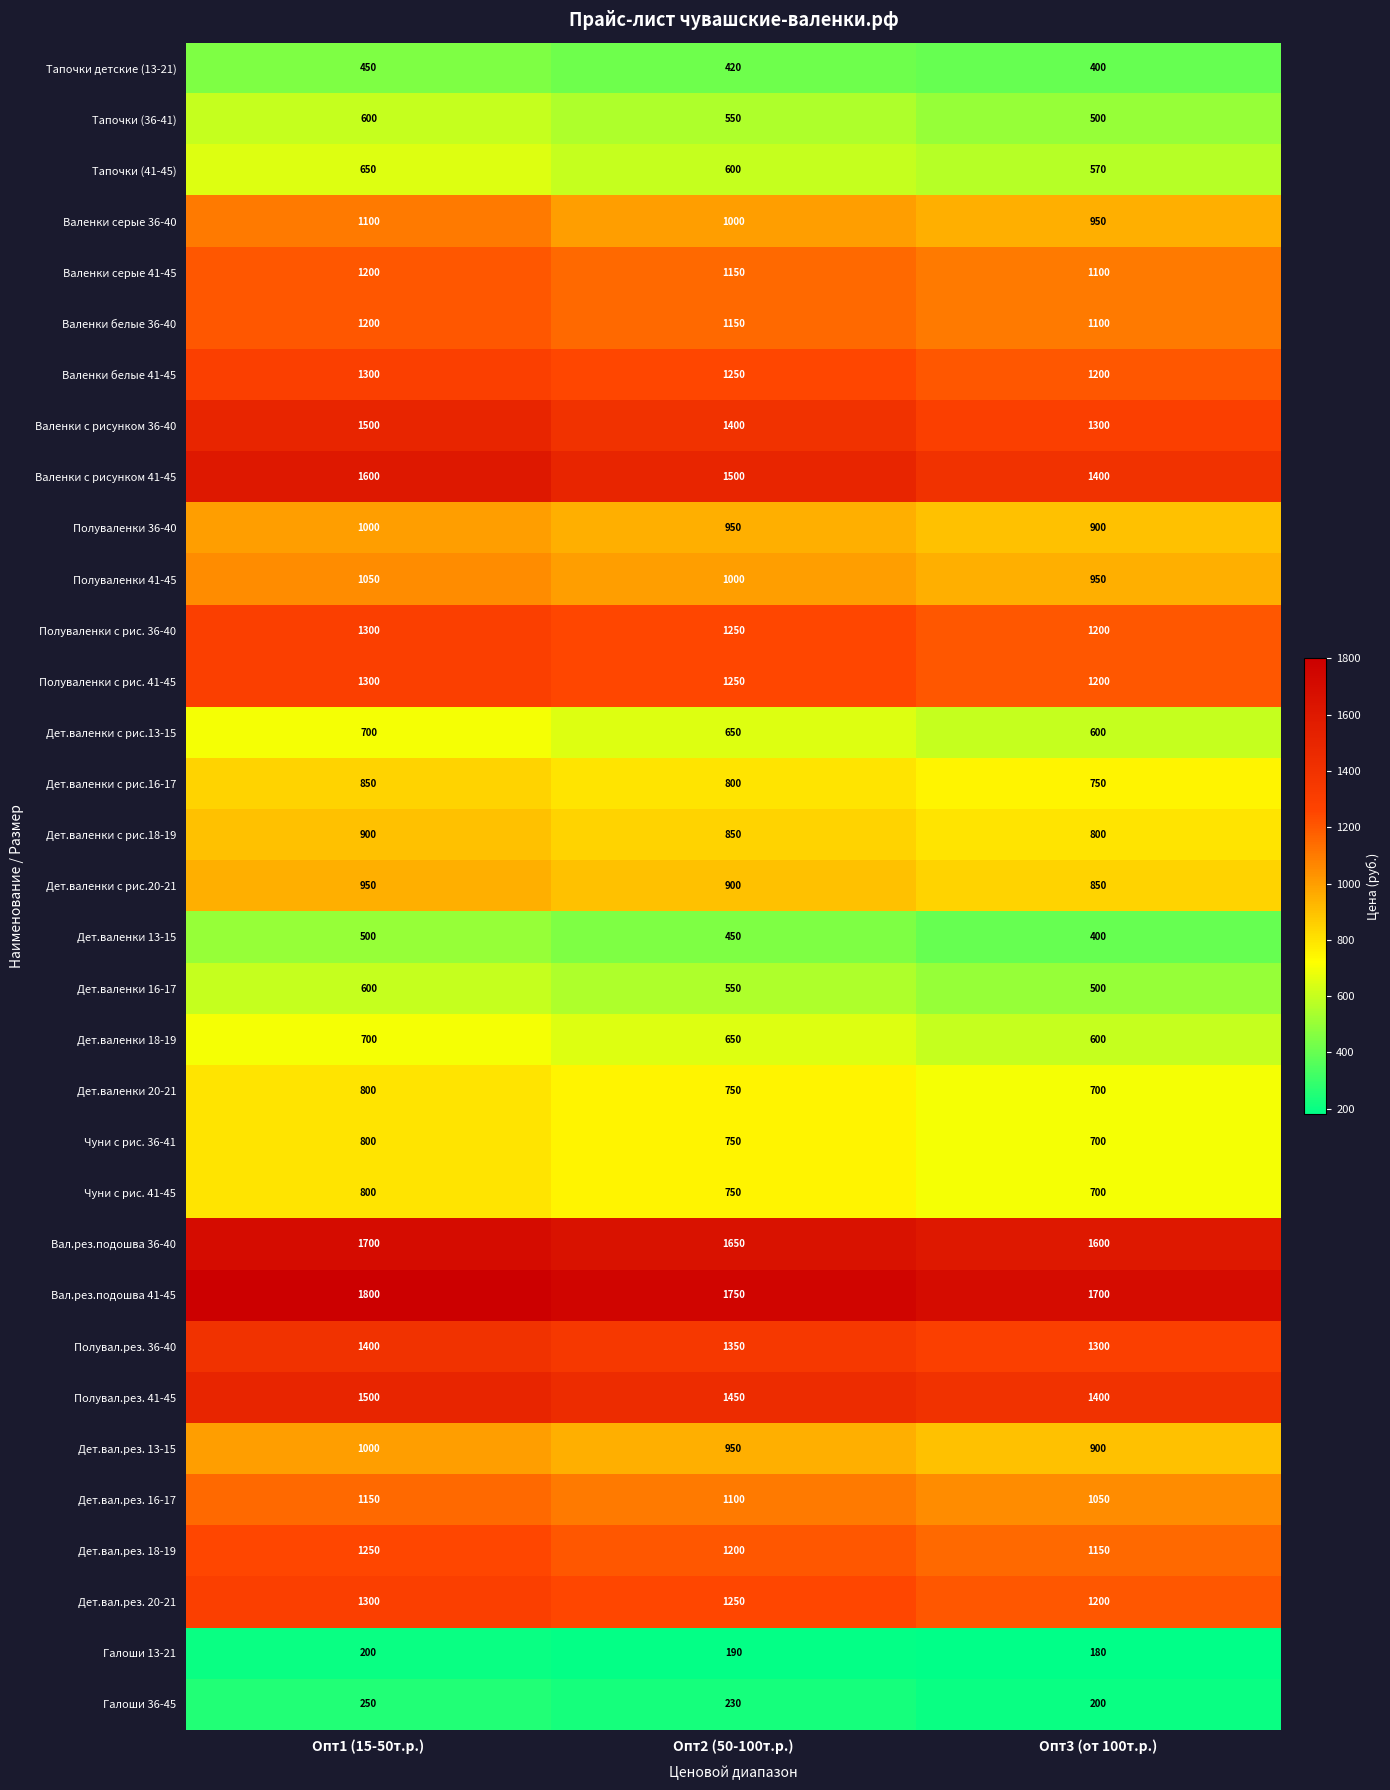

What is the difference between the highest and lowest values at Опт1 (15-50т.р.)?

1600